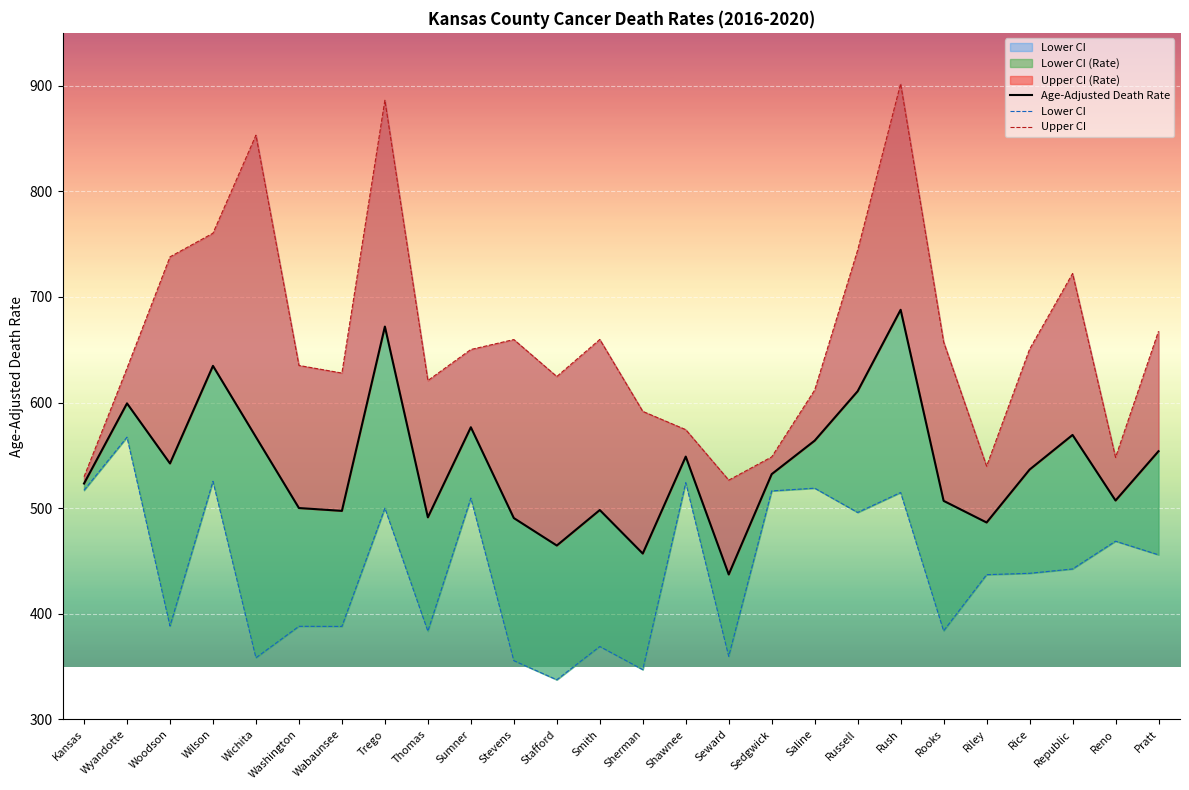

The Upper CI series shows 975.1 at Thomas. True or false?

False